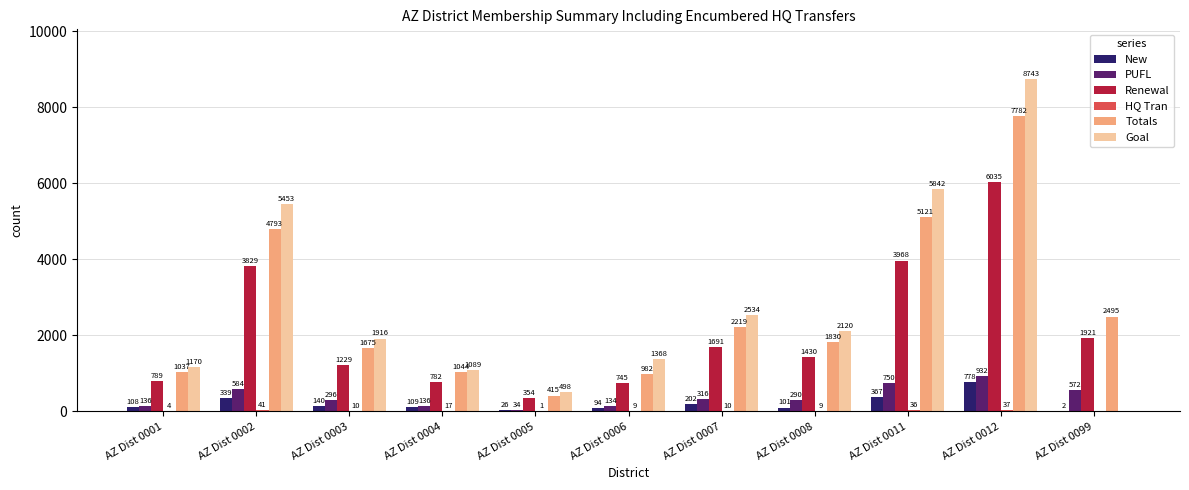

True or false: Goal has a value of 2534 at AZ Dist 0007.

True